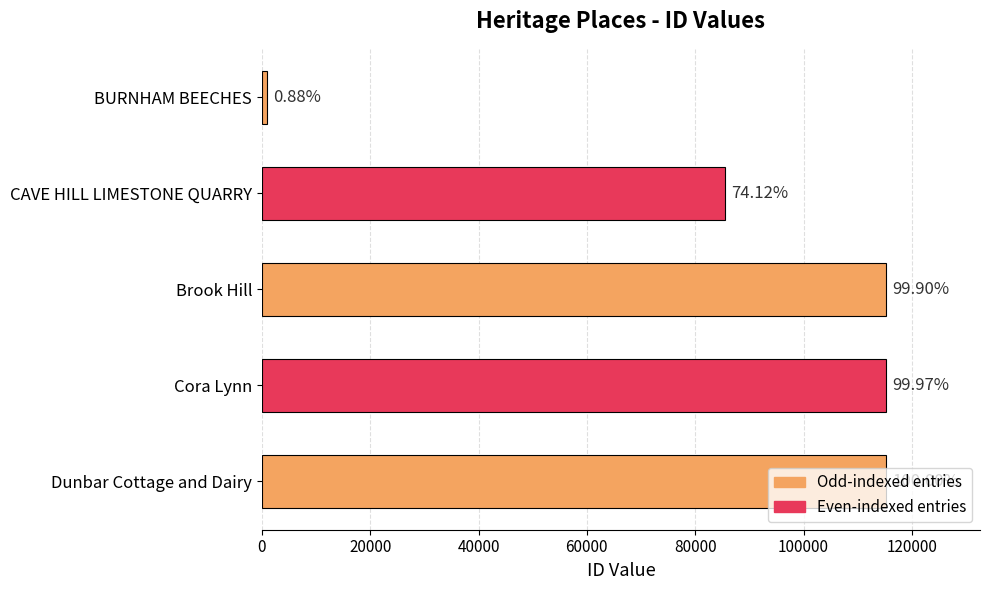

What is the sum of all values?

432162